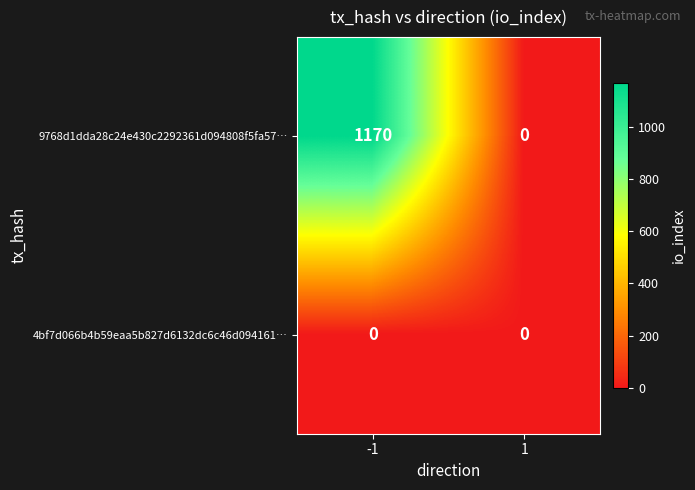

What is the total value across all series at -1?

1170